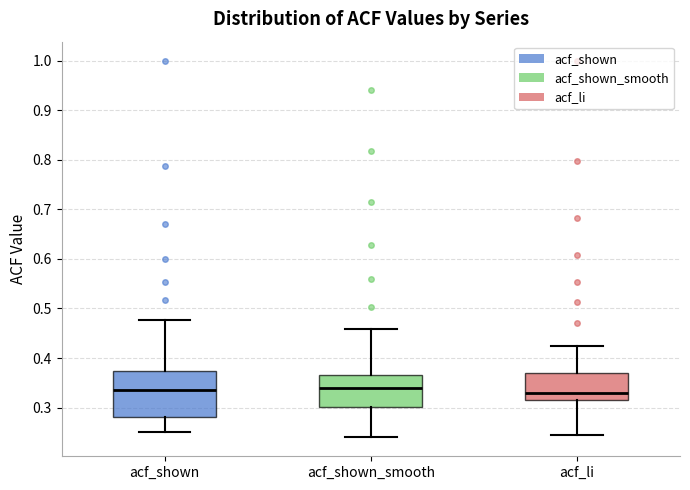

Where is the lower edge of the box for acf_shown on the y-axis? The values are not printed on the chart, so give them approximately, as read against the axis.

0.28